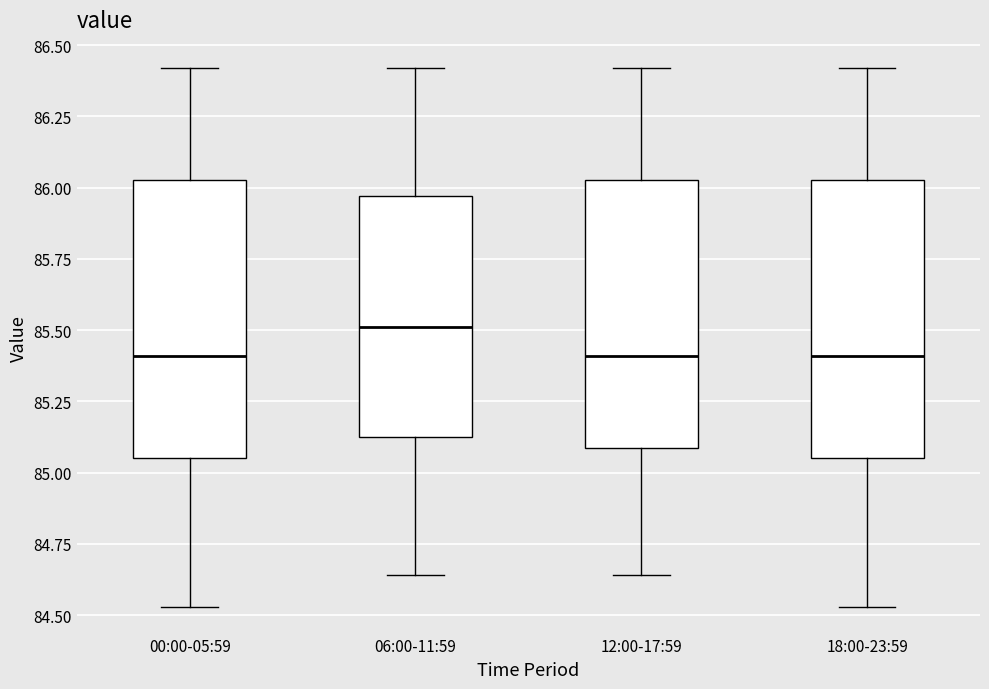

Which box has the highest median line?

06:00-11:59